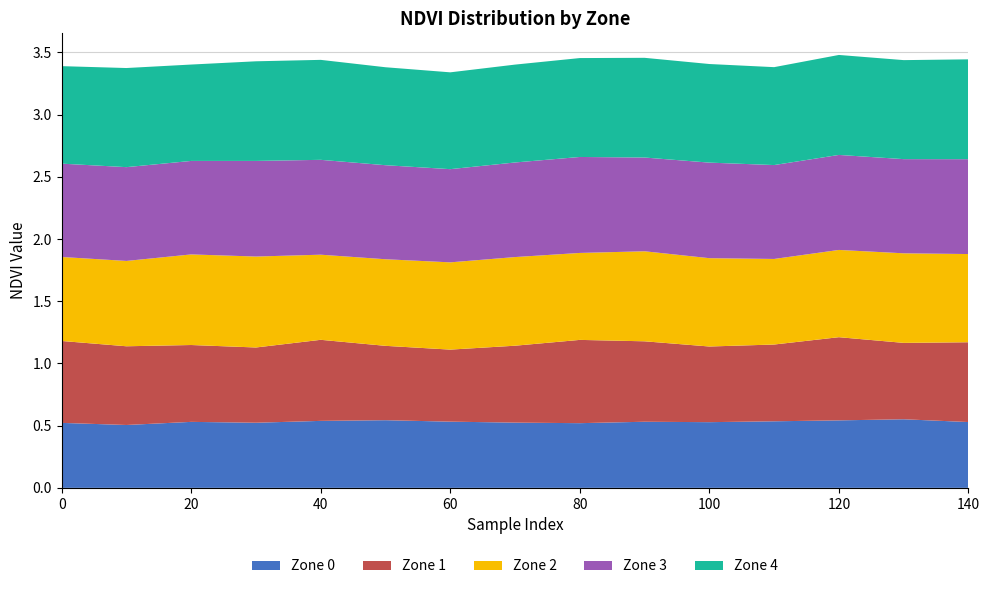

Reading left to right, what are all the values shown in this chart?

Zone 0: 0.5	0.5	0.5	0.5	0.5	0.5	0.5	0.5	0.5	0.5	0.5	0.5	0.5	0.6	0.5
Zone 1: 0.7	0.6	0.6	0.6	0.7	0.6	0.6	0.6	0.7	0.6	0.6	0.6	0.7	0.6	0.6
Zone 2: 0.7	0.7	0.7	0.7	0.7	0.7	0.7	0.7	0.7	0.7	0.7	0.7	0.7	0.7	0.7
Zone 3: 0.8	0.8	0.8	0.8	0.8	0.8	0.7	0.8	0.8	0.8	0.8	0.8	0.8	0.8	0.8
Zone 4: 0.8	0.8	0.8	0.8	0.8	0.8	0.8	0.8	0.8	0.8	0.8	0.8	0.8	0.8	0.8